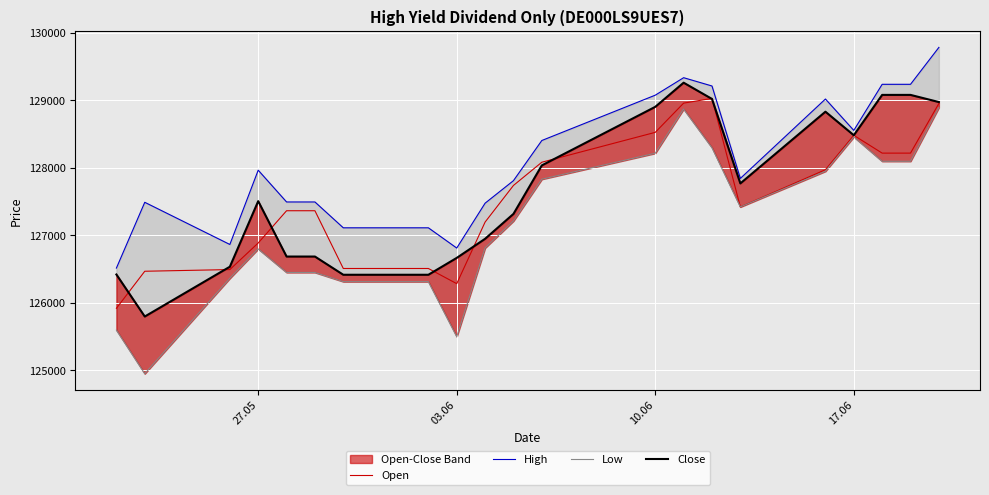

What is the average value of the Low series?

127186